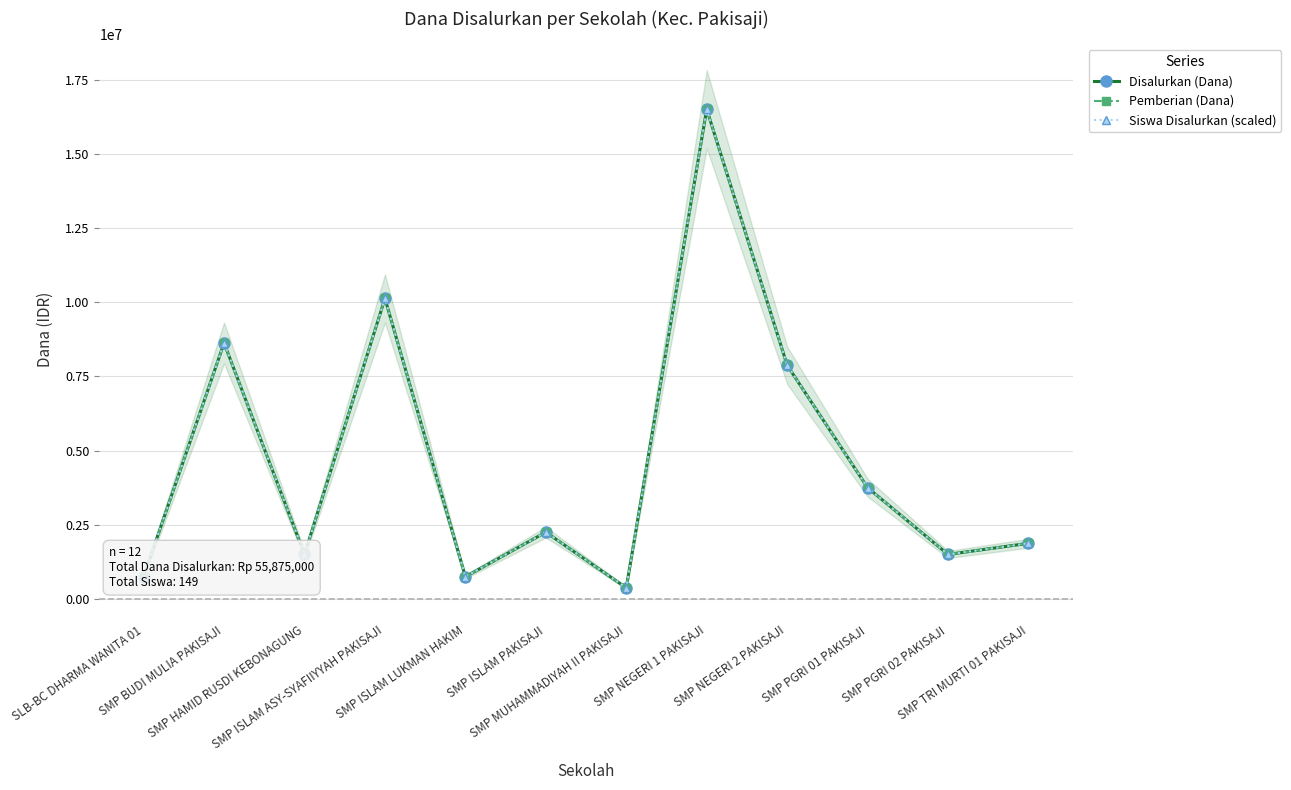

At which label does Siswa Disalurkan (scaled) first exceed 2250000?

SMP BUDI MULIA PAKISAJI